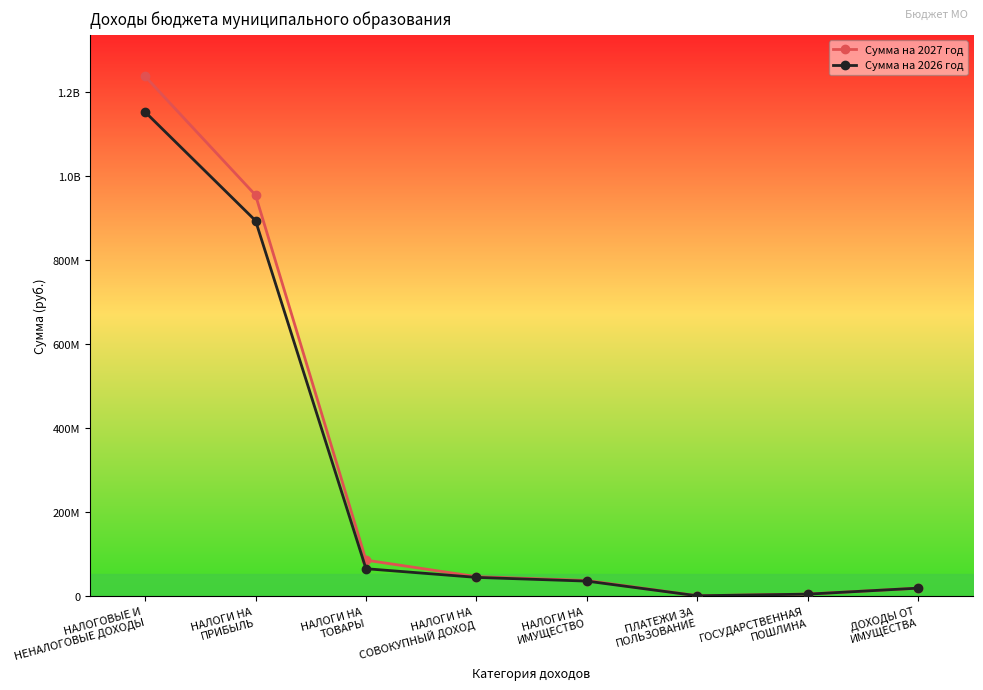

Reading right to left, extract all data points from this chart.

Сумма на 2027 год: 19020000	4912000	917000	37227000	46426000	85694000	954302000	1236923000
Сумма на 2026 год: 19020000	4723000	882000	35795000	44652000	65292000	893541000	1152223000